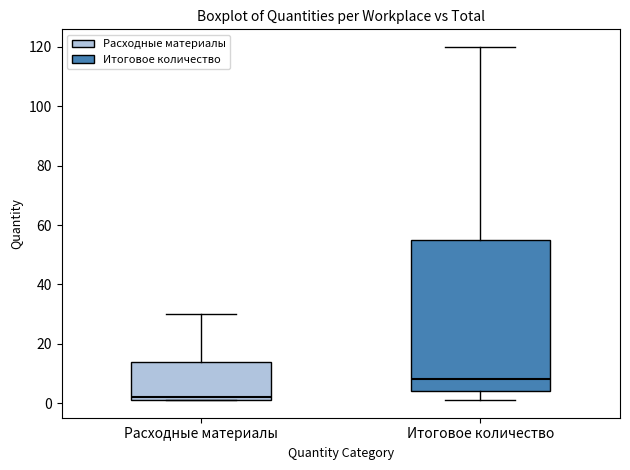

Which box's median line is the highest?

Итоговое количество